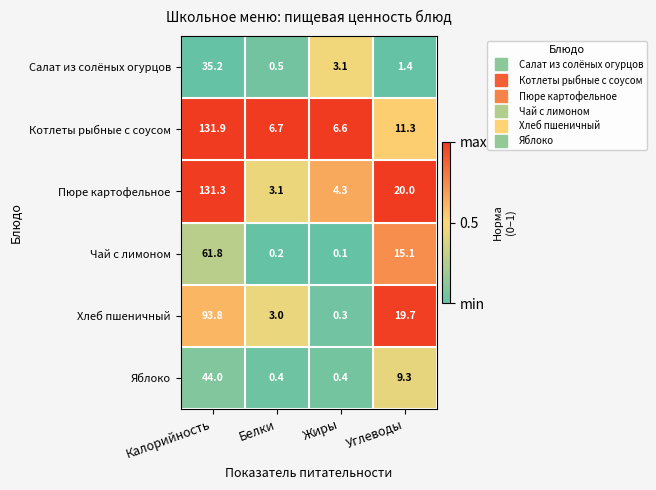

Which series changed the most between Калорийность and Углеводы?

Котлеты рыбные с соусом